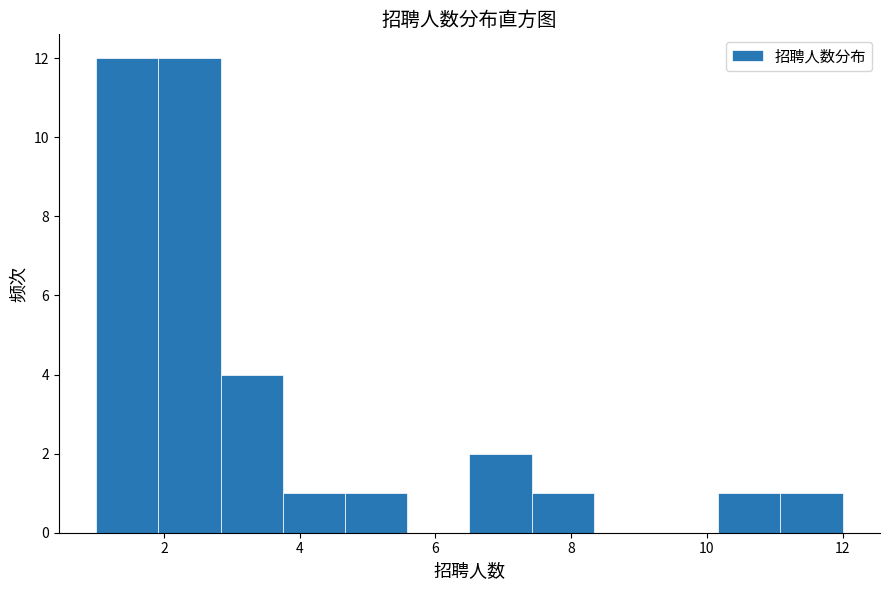

Reading left to right, list every bar in this chart as the range it spans on the x-axis followed by its height. Neither the bar edges nor the heights are printed on the chart, so give them approximately, as read against the axes.

1.0 to 2.0: 12
2.0 to 2.8: 12
2.8 to 3.8: 4
3.8 to 4.6: 1
4.6 to 5.6: 1
5.6 to 6.6: 0
6.6 to 7.4: 2
7.4 to 8.4: 1
8.4 to 9.2: 0
9.2 to 10.2: 0
10.2 to 11.0: 1
11.0 to 12.0: 1